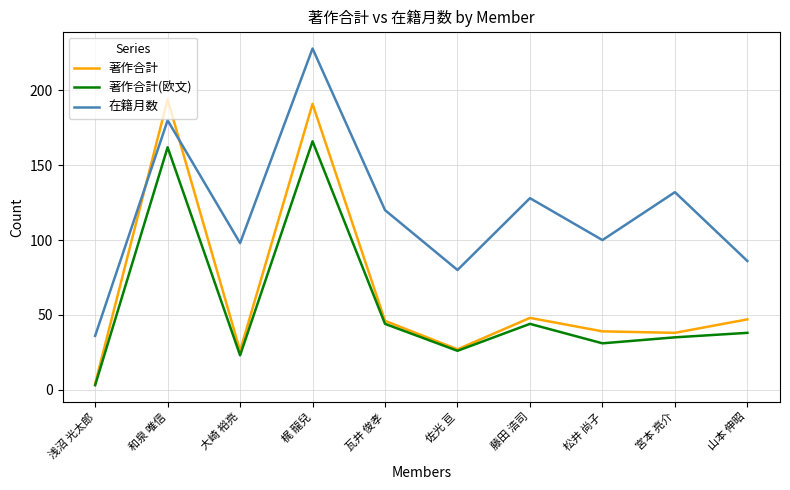

What value does the 在籍月数 series have at 山本 伸昭?

86